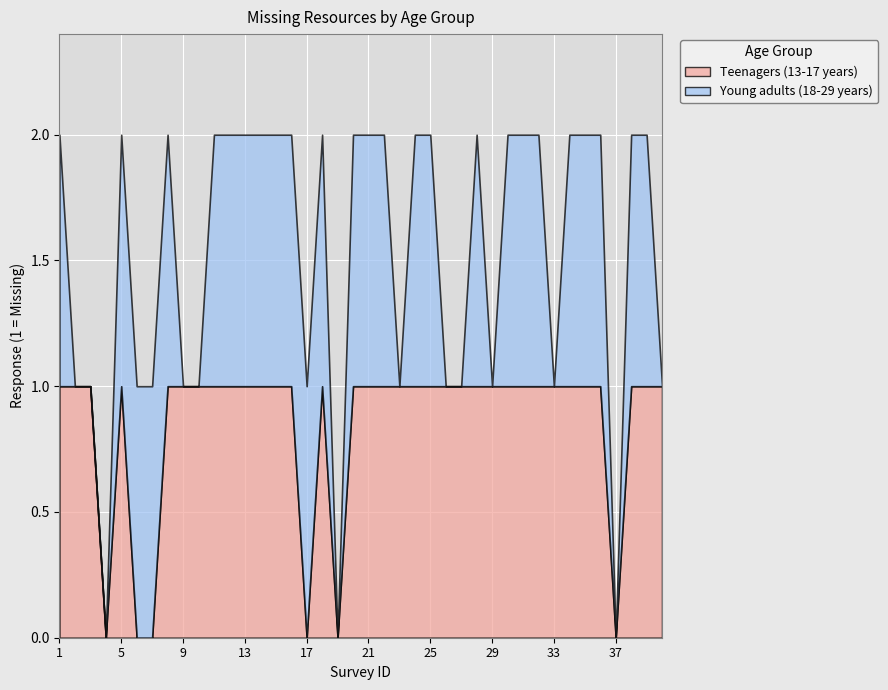

Rank the series by their average value, from lowest to highest.

Young adults (18-29 years), Teenagers (13-17 years)